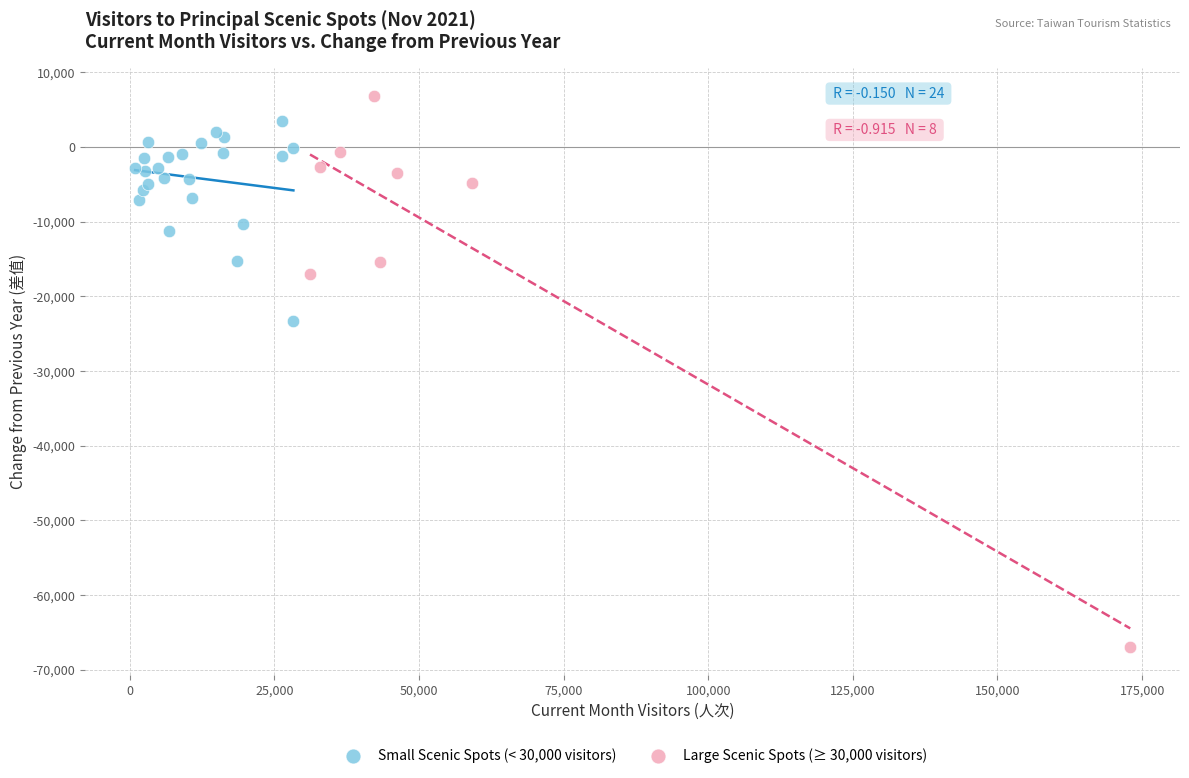

Which series reaches the minimum Y coordinate?

Large Scenic Spots (≥ 30,000 visitors)